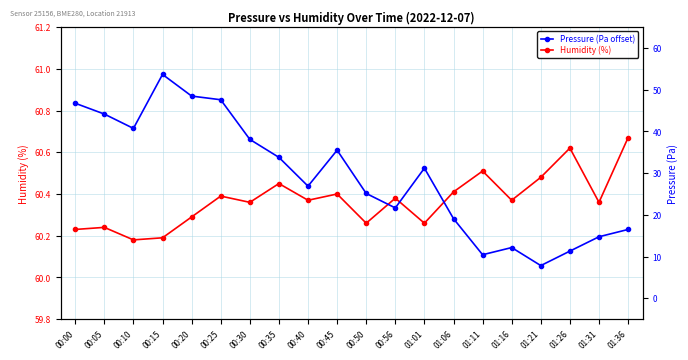

Reading left to right, extract all data points from this chart.

Humidity (%): 60.2	60.2	60.2	60.2	60.3	60.4	60.4	60.5	60.4	60.4	60.3	60.4	60.3	60.4	60.5	60.4	60.5	60.6	60.4	60.7
Pressure (Pa offset): 46.8	44.2	40.7	53.7	48.5	47.6	38.1	33.8	26.9	35.5	25.1	21.7	31.2	19.1	10.4	12.2	7.8	11.3	14.8	16.5